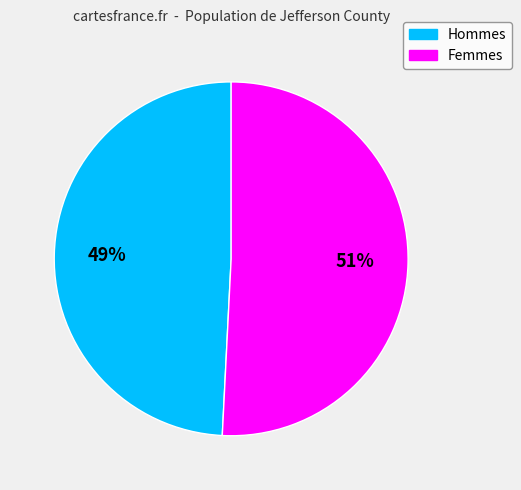

Is there a majority slice in this chart?

Yes